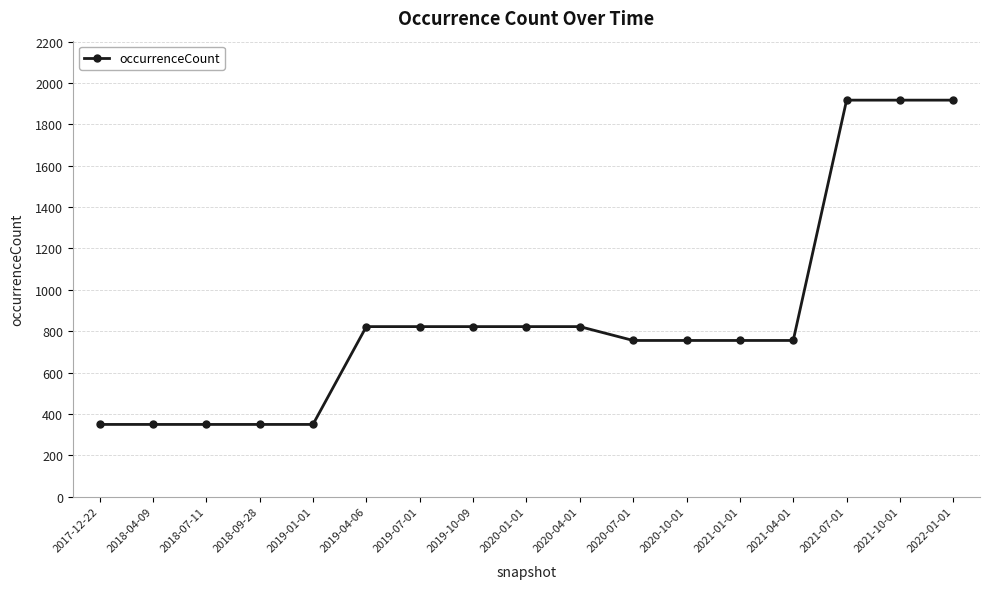

What is the value of the 3rd point from the left?

349